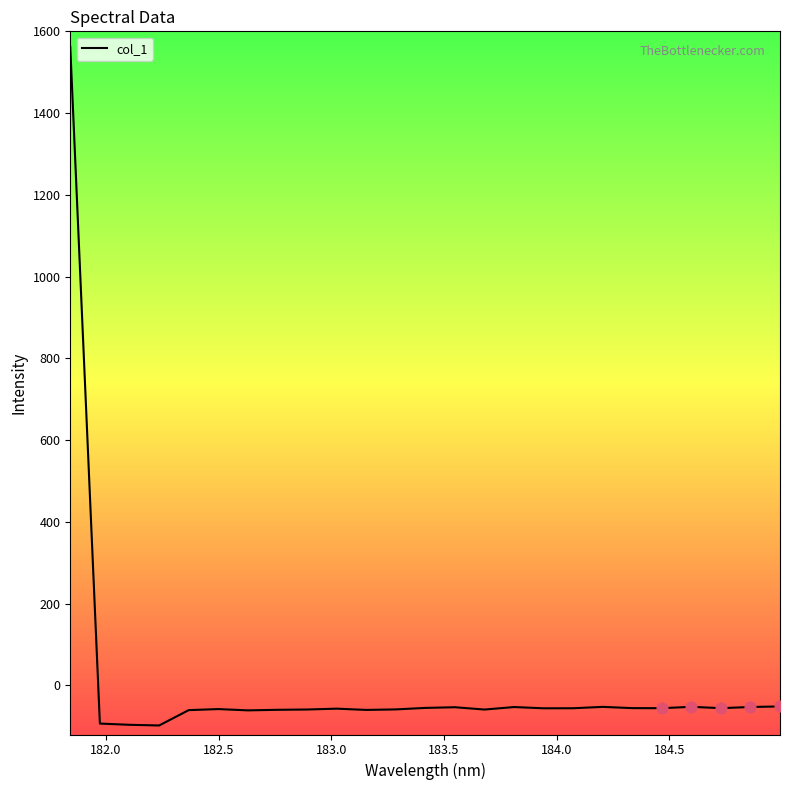

What is the difference between the maximum and minimum values?

1659.8